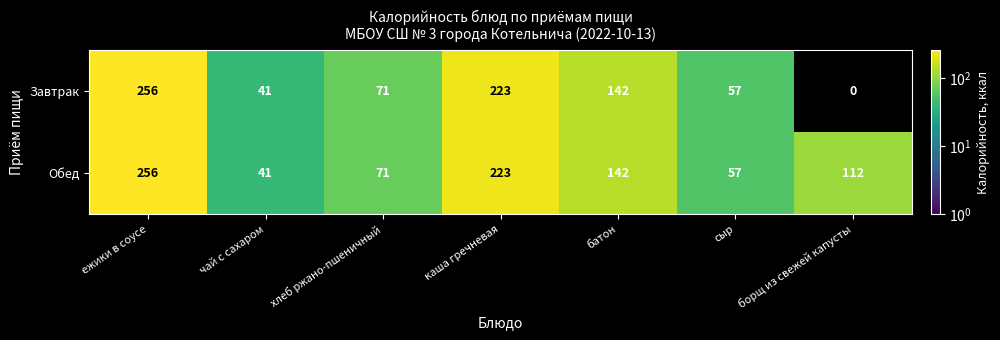

List the labels in order of Обед value, largest first.

ежики в соусе, каша гречневая, батон, борщ из свежей капусты, хлеб ржано-пшеничный, сыр, чай с сахаром